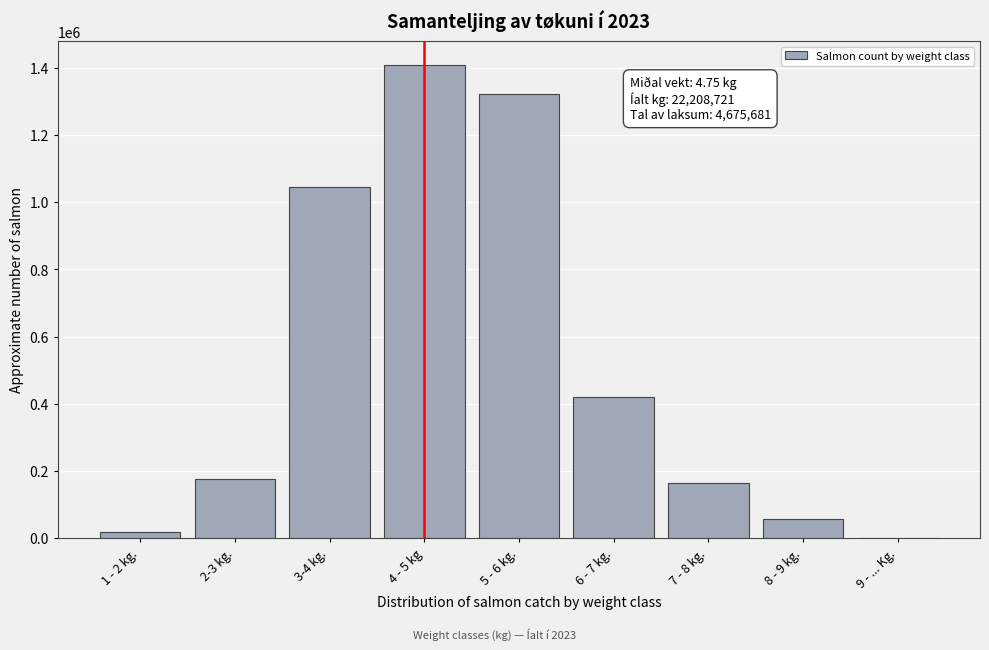

Reading left to right, extract all data points from this chart.

1 - 2 kg.=17278.3	2-3 kg.=176239.0	3-4 kg.=1046643.5	4 - 5 kg=1409036.3	5 - 6 kg.=1323442.0	6 - 7 kg.=421358.9	7 - 8 kg.=163171.1	8 - 9 kg.=56792.2	9 - ... Kg.=1474.7